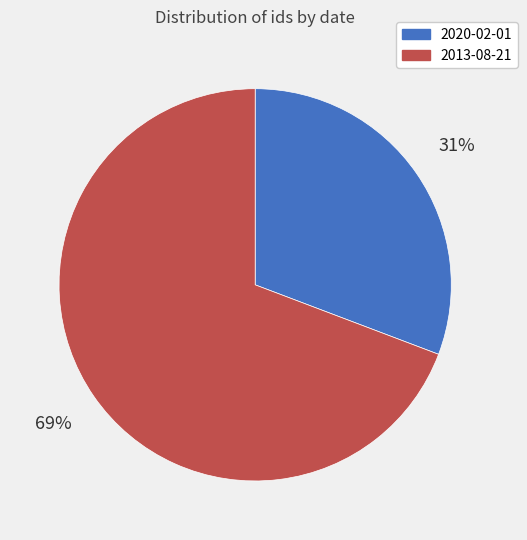

Which slice is the smallest?

2020-02-01